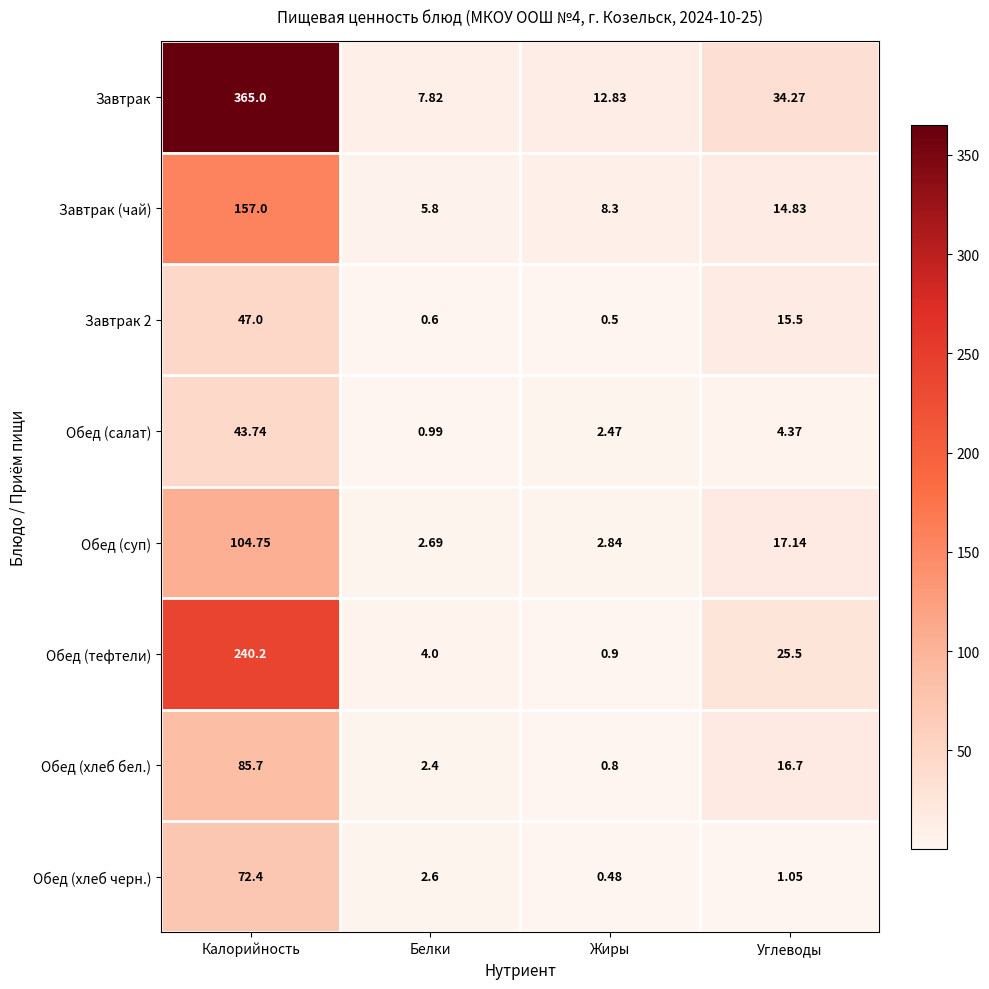

At which label does Завтрак (чай) reach its minimum?

Белки